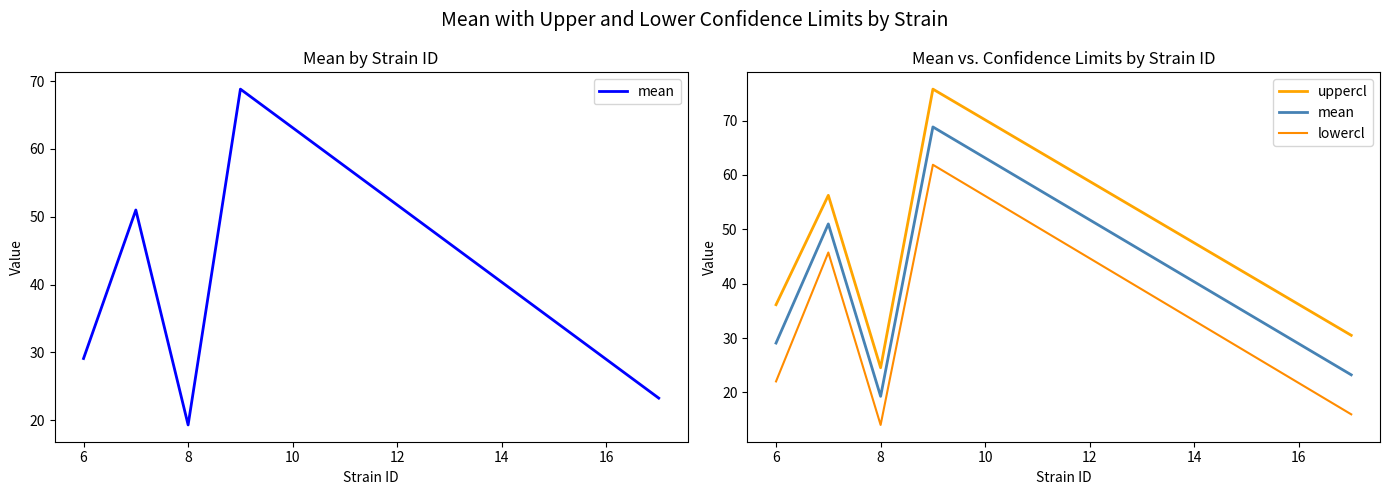

True or false: mean and lowercl intersect in this chart.

False